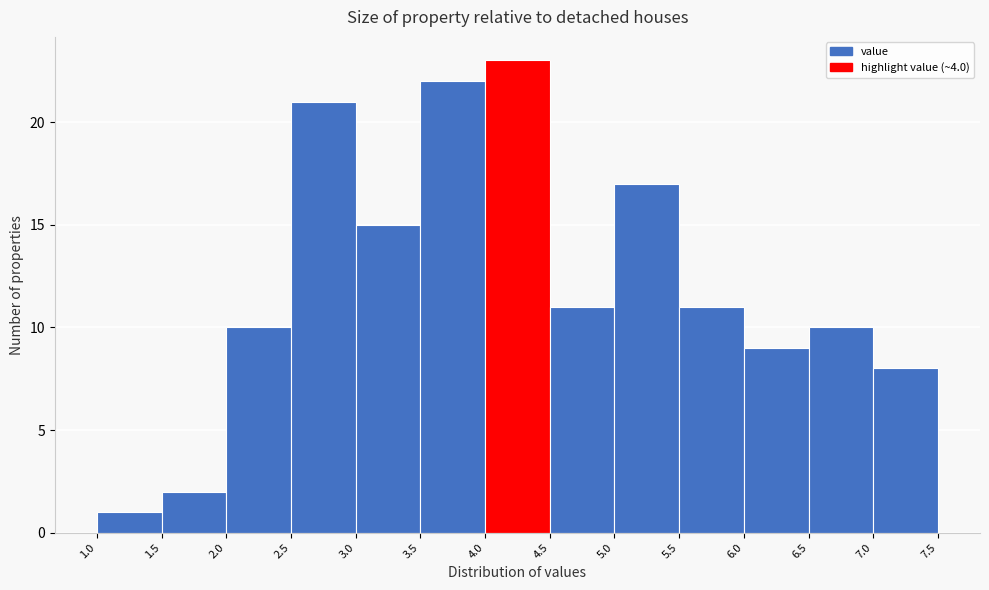

Reading left to right, list every bar in this chart as the range it spans on the x-axis followed by its height. The values are not printed on the chart, so give them approximately, as read against the axis.

1.0 to 1.5: 1
1.5 to 2.0: 2
2.0 to 2.5: 10
2.5 to 3.0: 21
3.0 to 3.5: 15
3.5 to 4.0: 22
4.0 to 4.5: 23
4.5 to 5.0: 11
5.0 to 5.5: 17
5.5 to 6.0: 11
6.0 to 6.5: 9
6.5 to 7.0: 10
7.0 to 7.5: 8